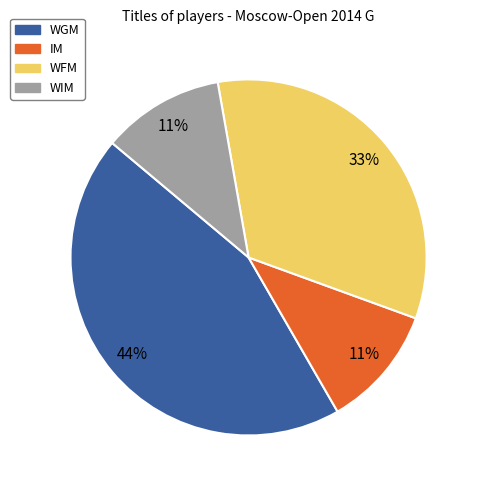

Do IM and WIM together represent more than half of the pie?

No